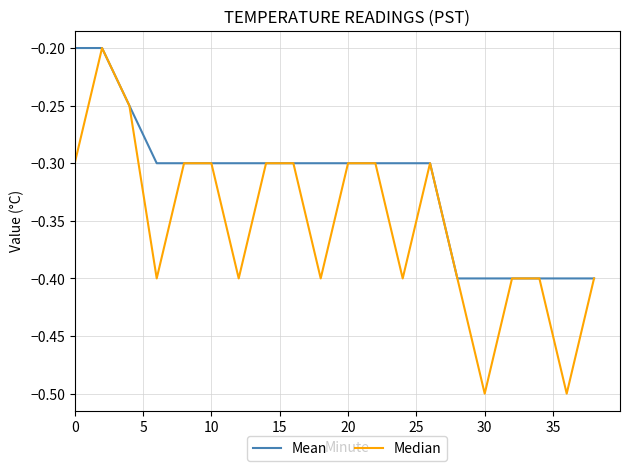

How many series are shown in this chart?

2